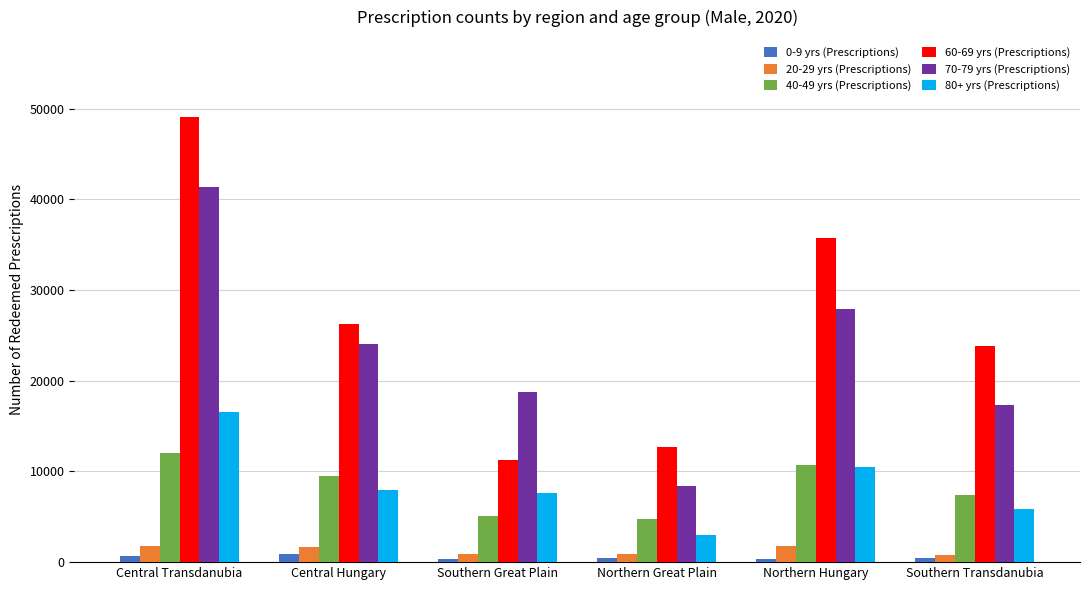

How many data points in 60-69 yrs (Prescriptions) are less than 26213?

3